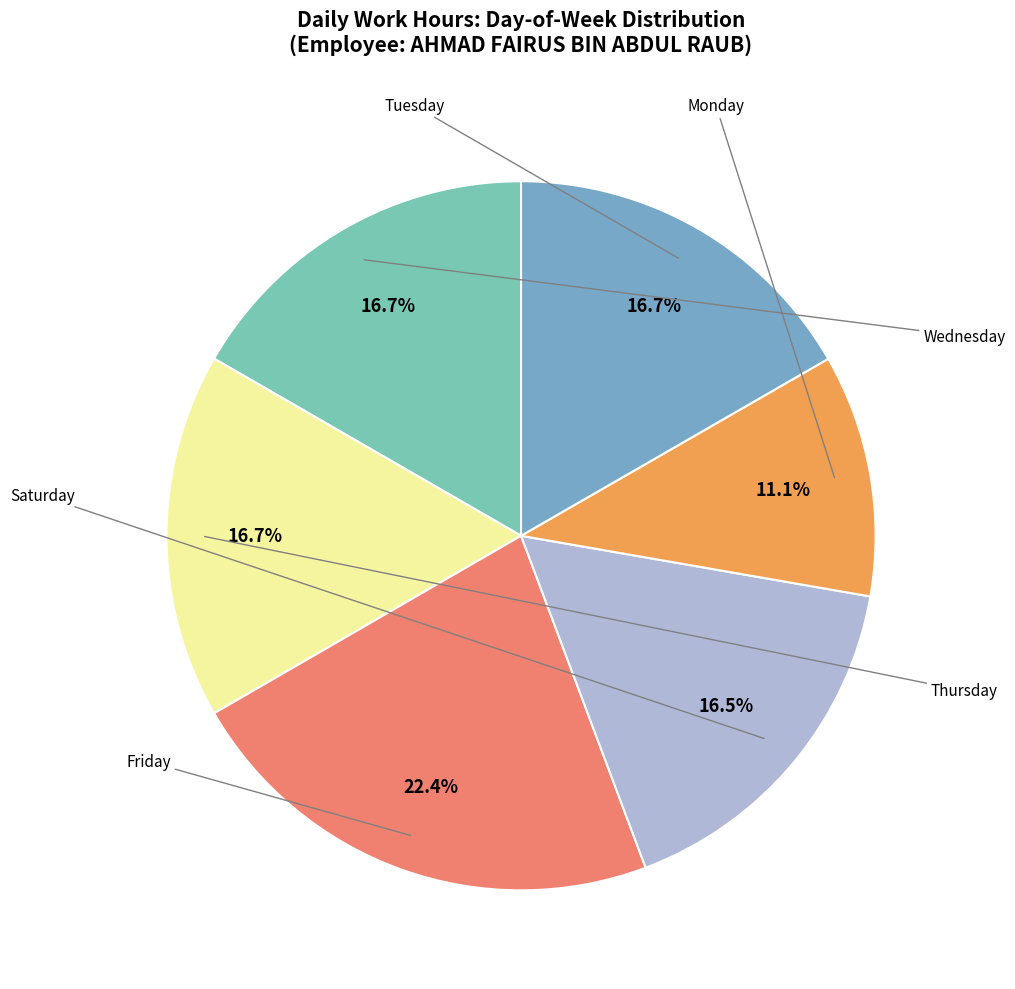

Is there a majority slice in this chart?

No